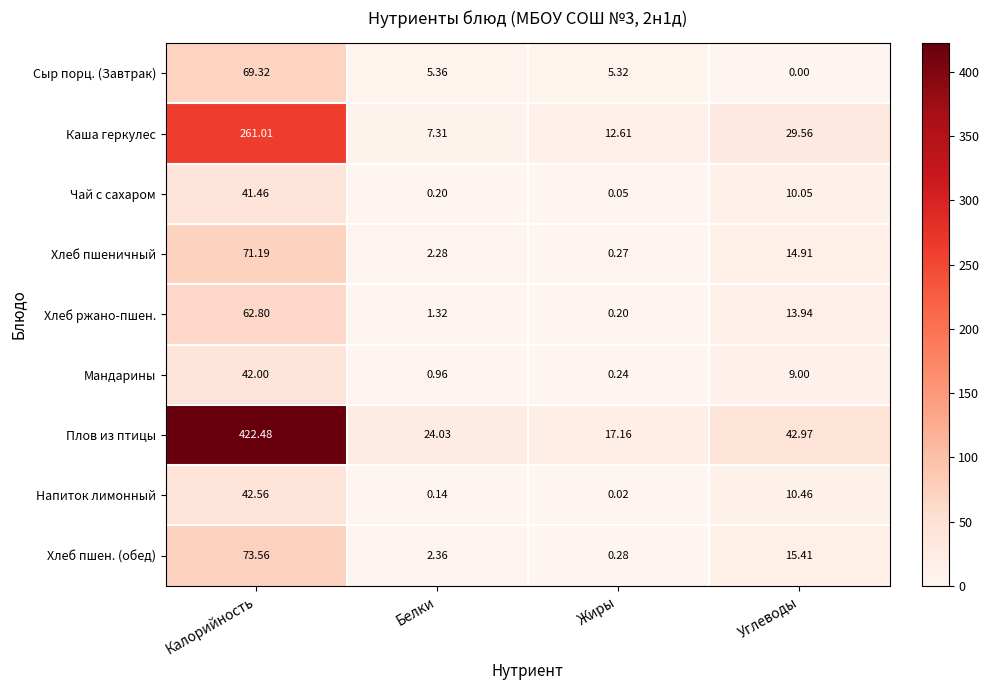

Which series has the largest total across all categories?

Плов из птицы